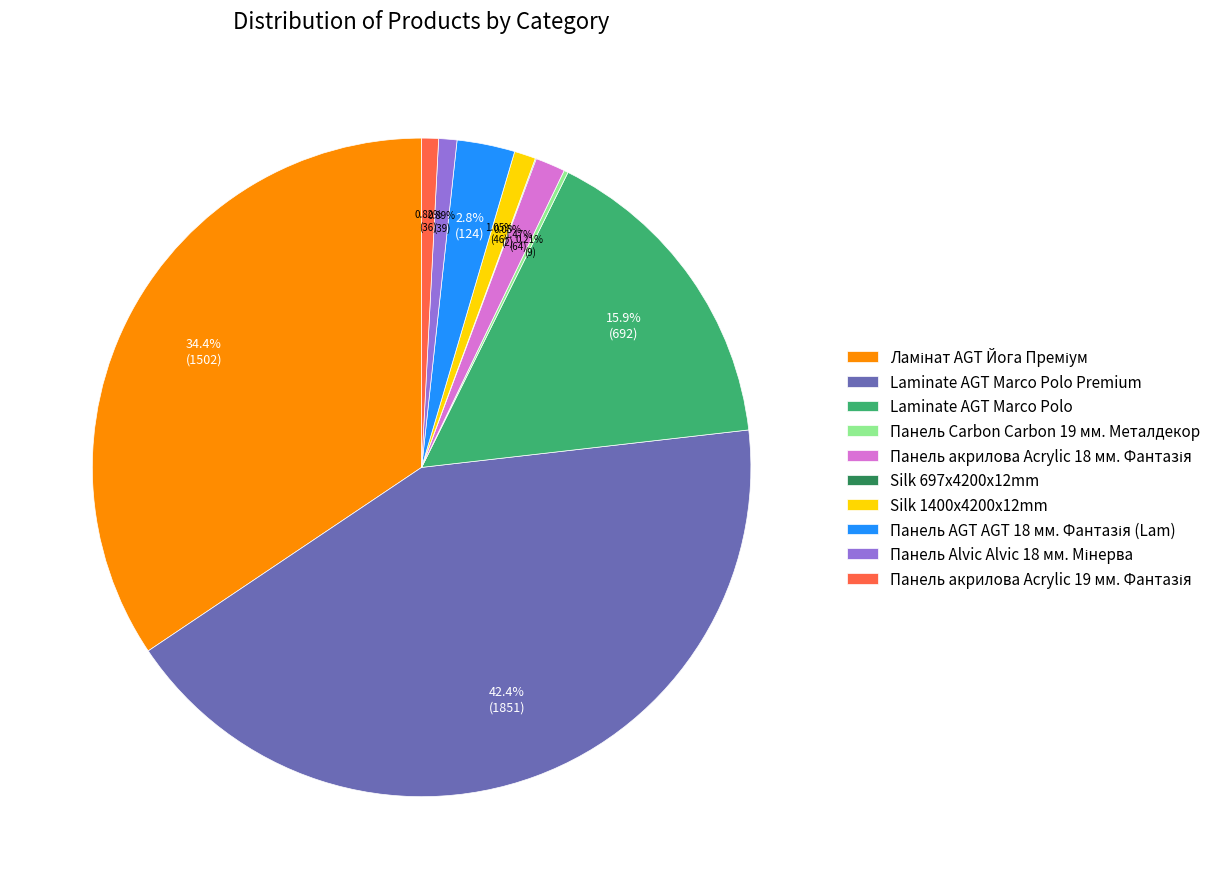

Is there any slice that represents more than half of the pie?

No